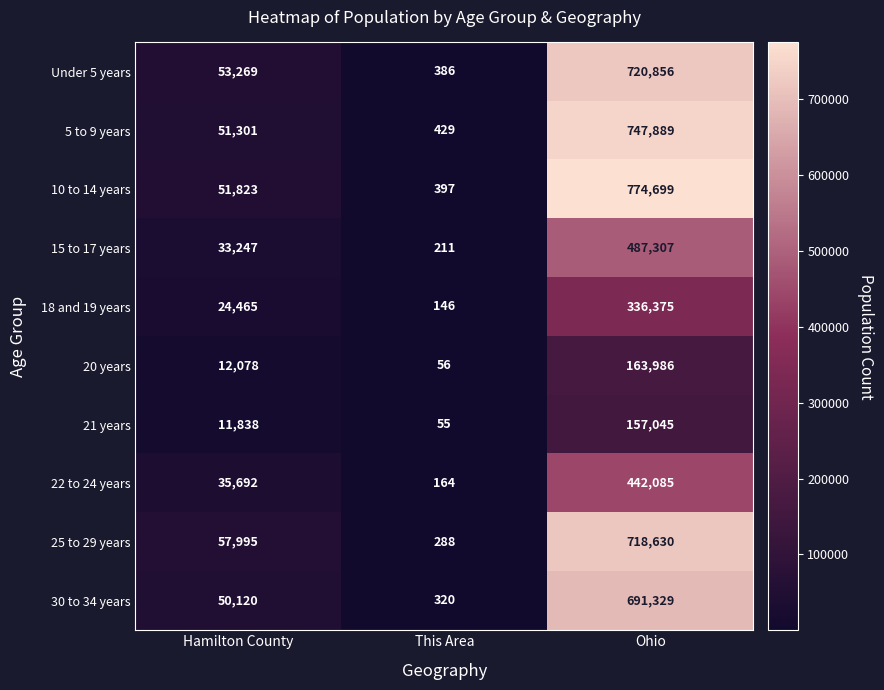

Reading left to right, list all the values displayed in this chart.

Under 5 years: 53269	386	720856
5 to 9 years: 51301	429	747889
10 to 14 years: 51823	397	774699
15 to 17 years: 33247	211	487307
18 and 19 years: 24465	146	336375
20 years: 12078	56	163986
21 years: 11838	55	157045
22 to 24 years: 35692	164	442085
25 to 29 years: 57995	288	718630
30 to 34 years: 50120	320	691329